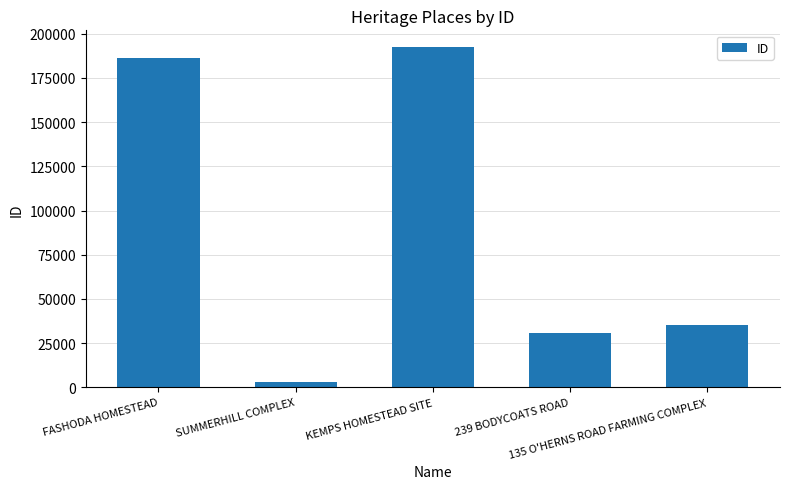

What is the difference between the values at SUMMERHILL COMPLEX and FASHODA HOMESTEAD?

183078